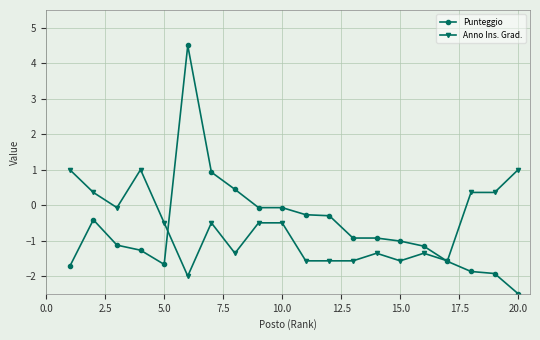

Rank the series by their maximum value, from highest to lowest.

Punteggio, Anno Ins. Grad.